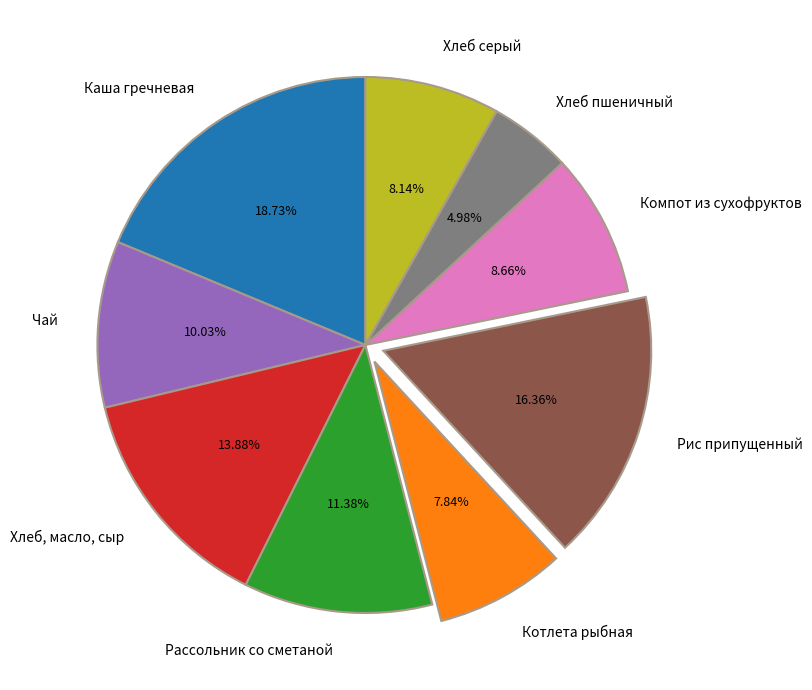

Rank the categories by value from highest to lowest.

Каша гречневая, Рис припущенный, Хлеб, масло, сыр, Рассольник со сметаной, Чай, Компот из сухофруктов, Хлеб серый, Котлета рыбная, Хлеб пшеничный